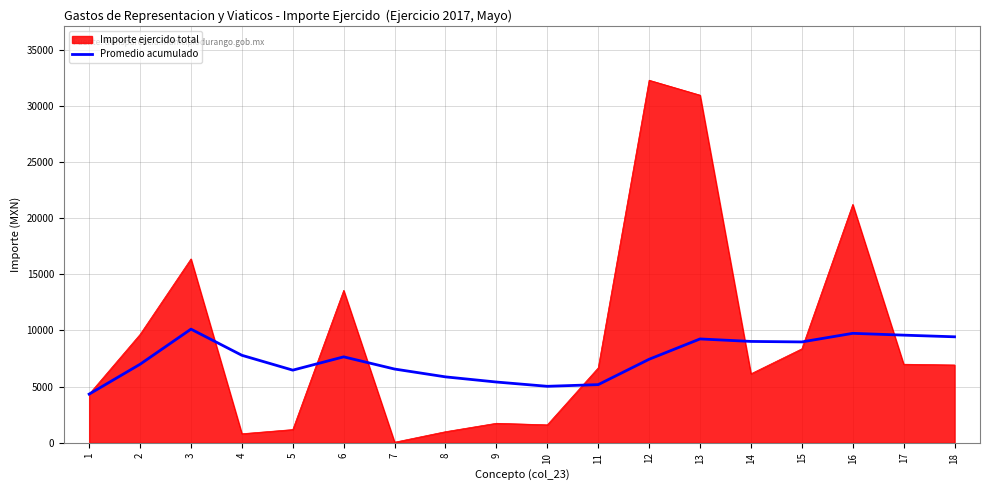

The value of Importe ejercido total at 3 is 16370.0. True or false?

True